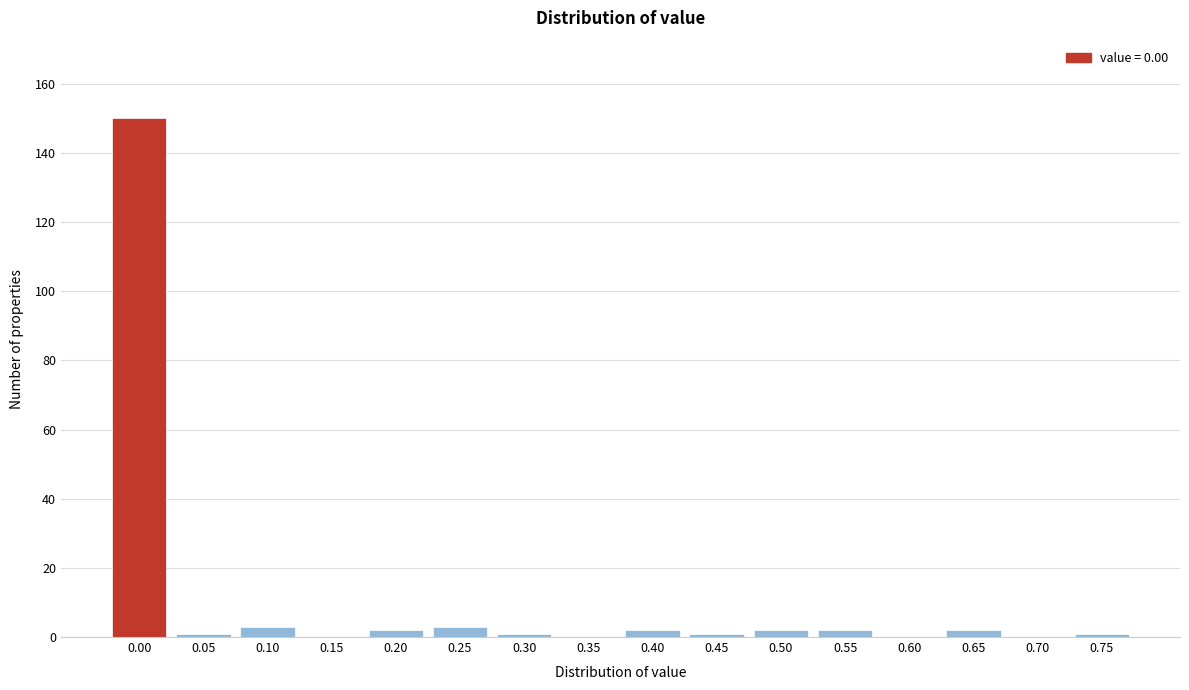

Reading left to right, what are all the values shown in this chart?

0.00=150	0.05=1	0.10=3	0.15=0	0.20=2	0.25=3	0.30=1	0.35=0	0.40=2	0.45=1	0.50=2	0.55=2	0.60=0	0.65=2	0.70=0	0.75=1